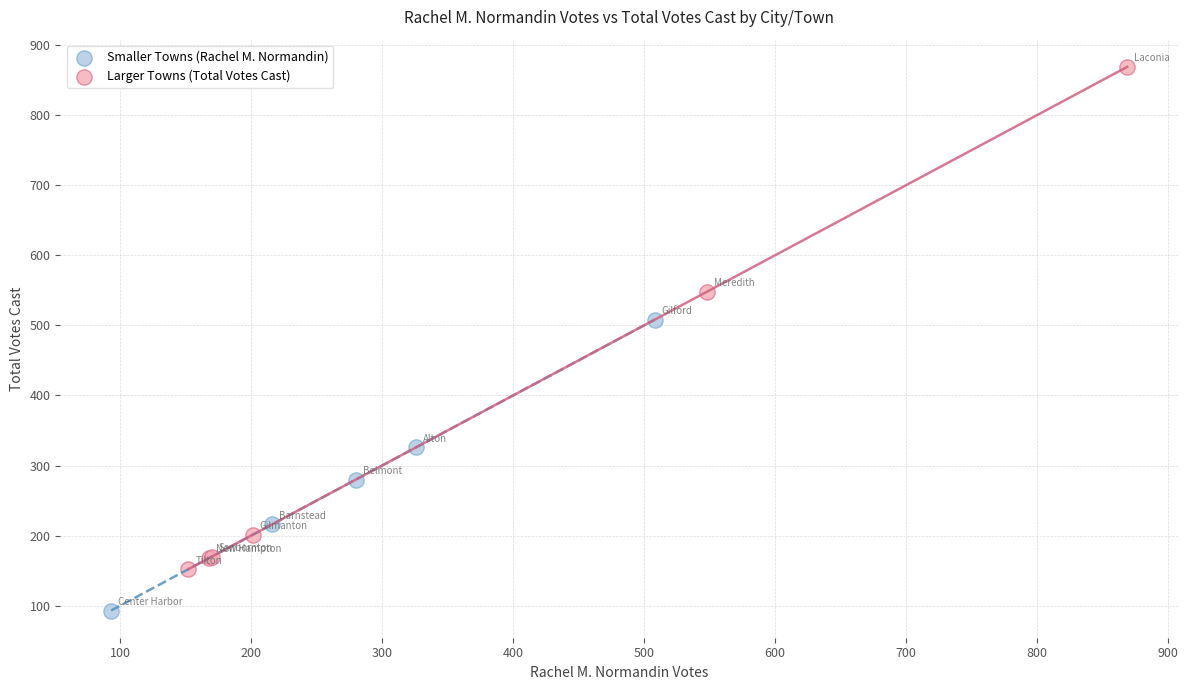

Which series contains the highest Y value?

Larger Towns (Total Votes Cast)